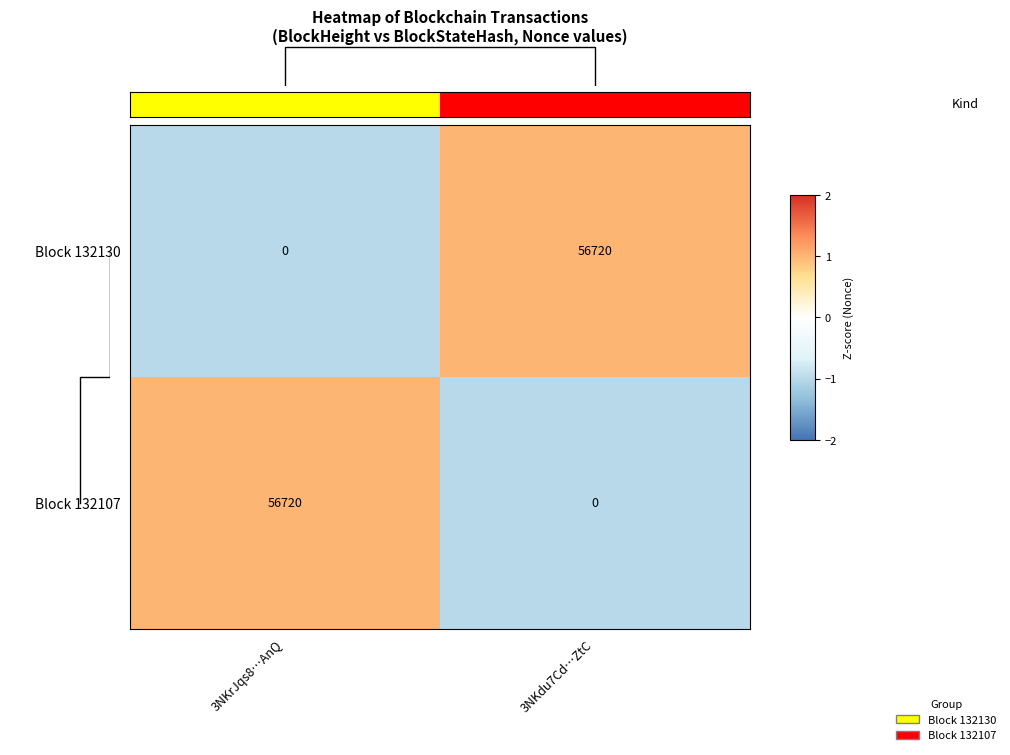

Is it true that Block 132107 equals 0 at 3NKdu7Cd…ZtC?

True